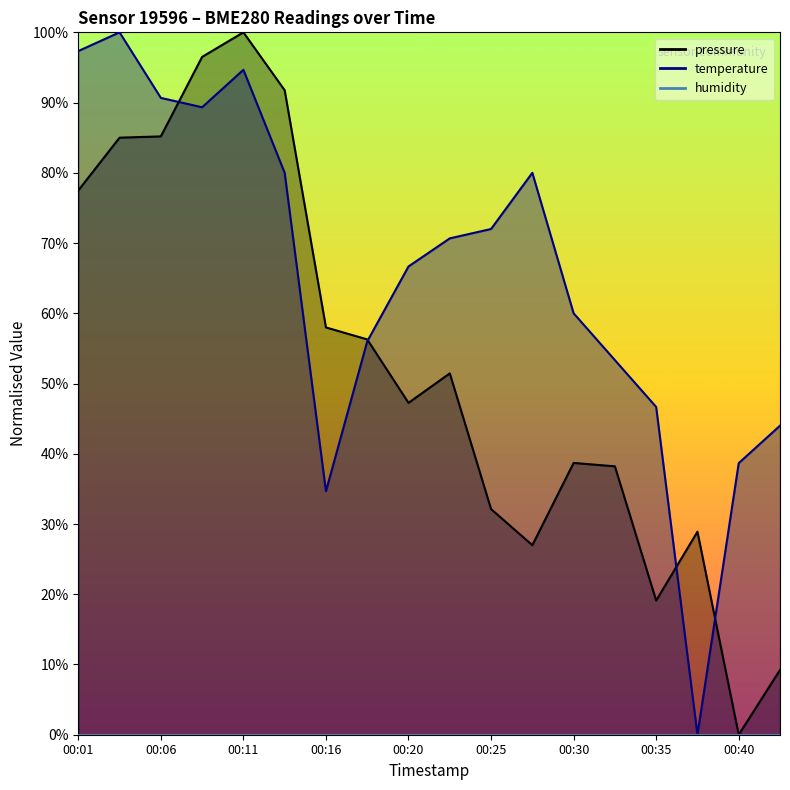

What is the total value across all series at 00:25?

104.1